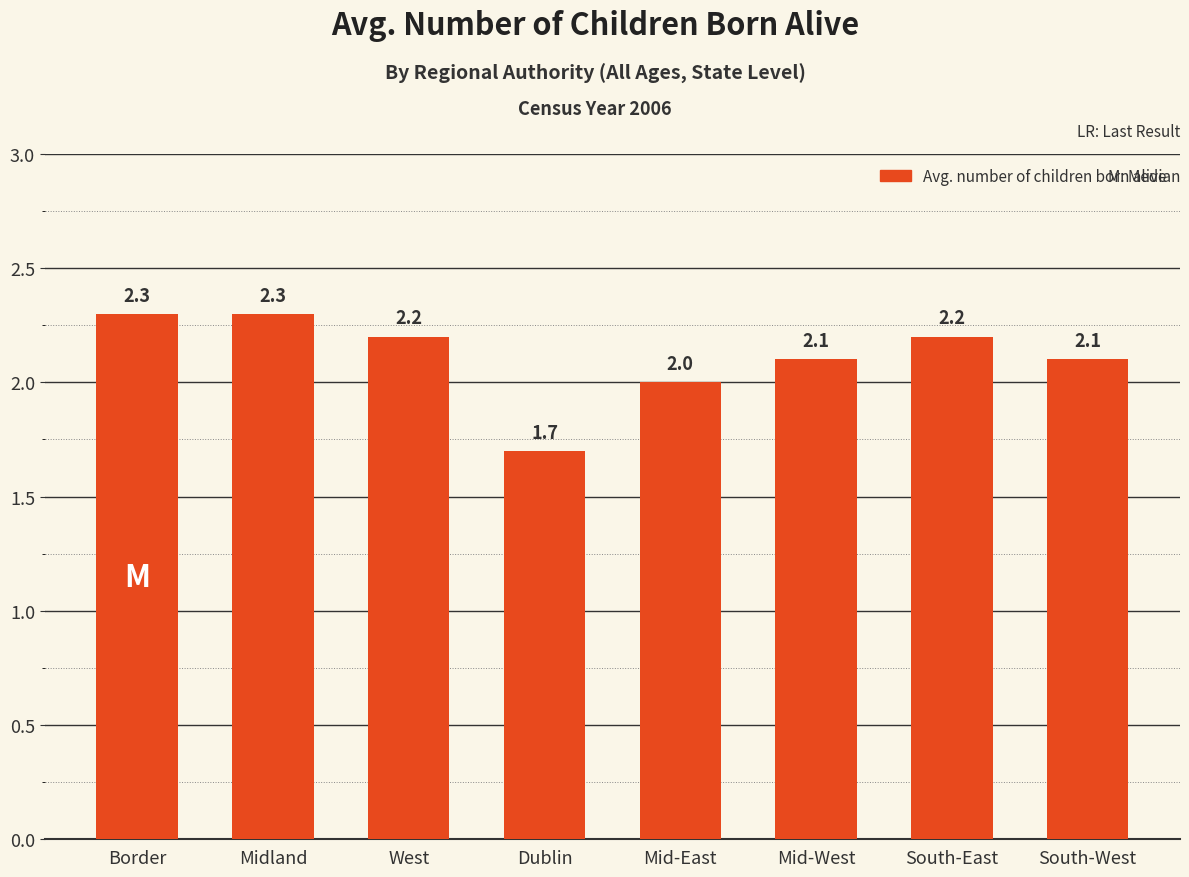

What is the difference between the second highest and second lowest values?

0.3